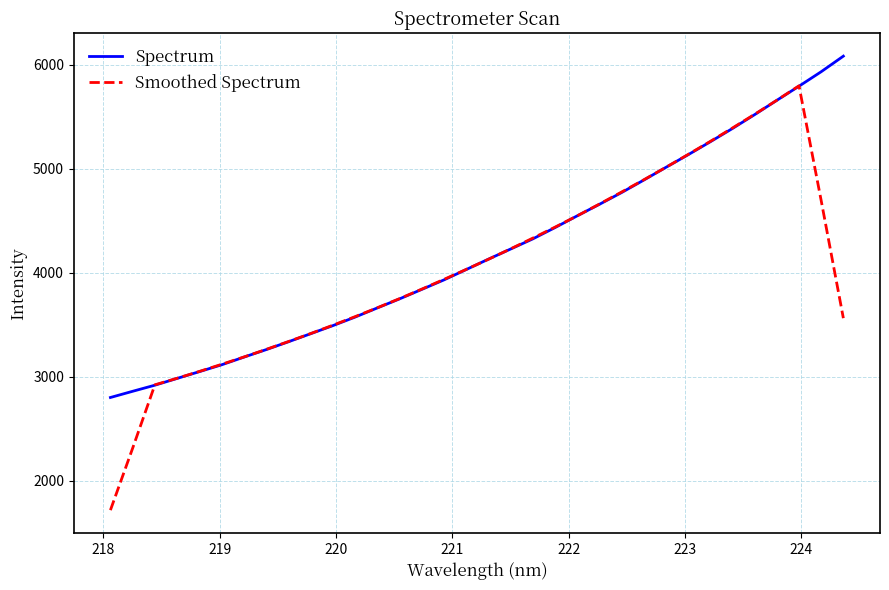

Rank the series by their maximum value, from lowest to highest.

Smoothed Spectrum, Spectrum